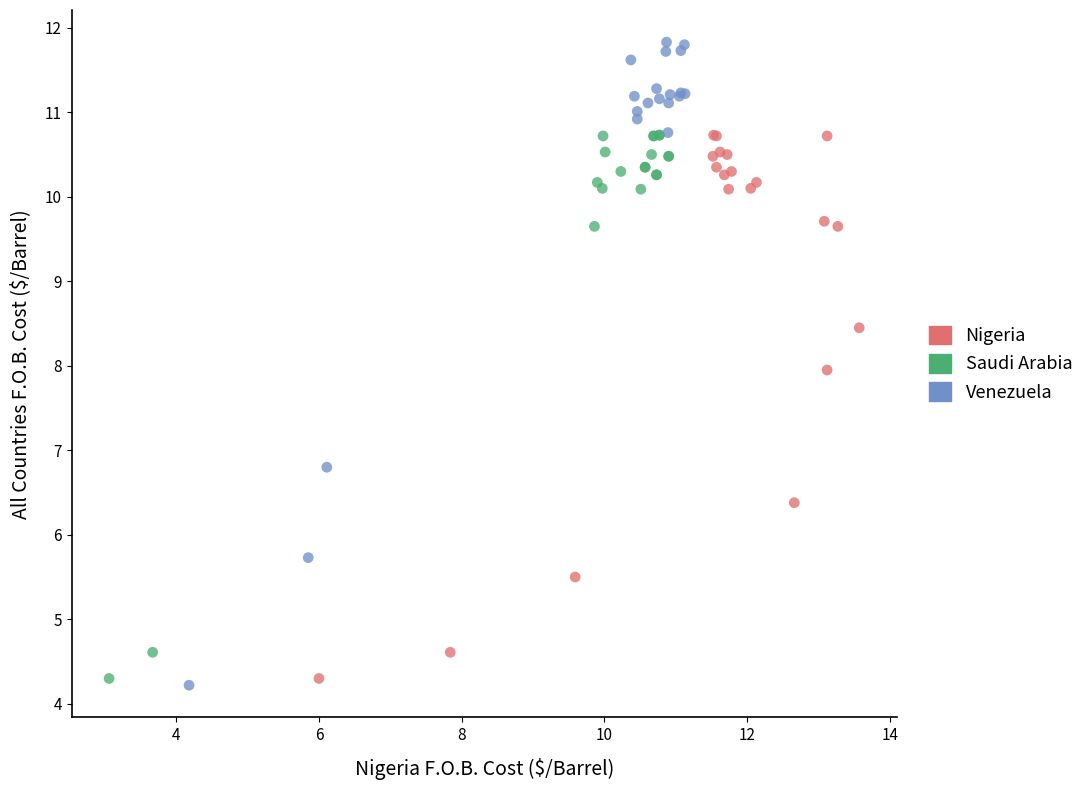

Which series has the widest spread of Y values?

Venezuela